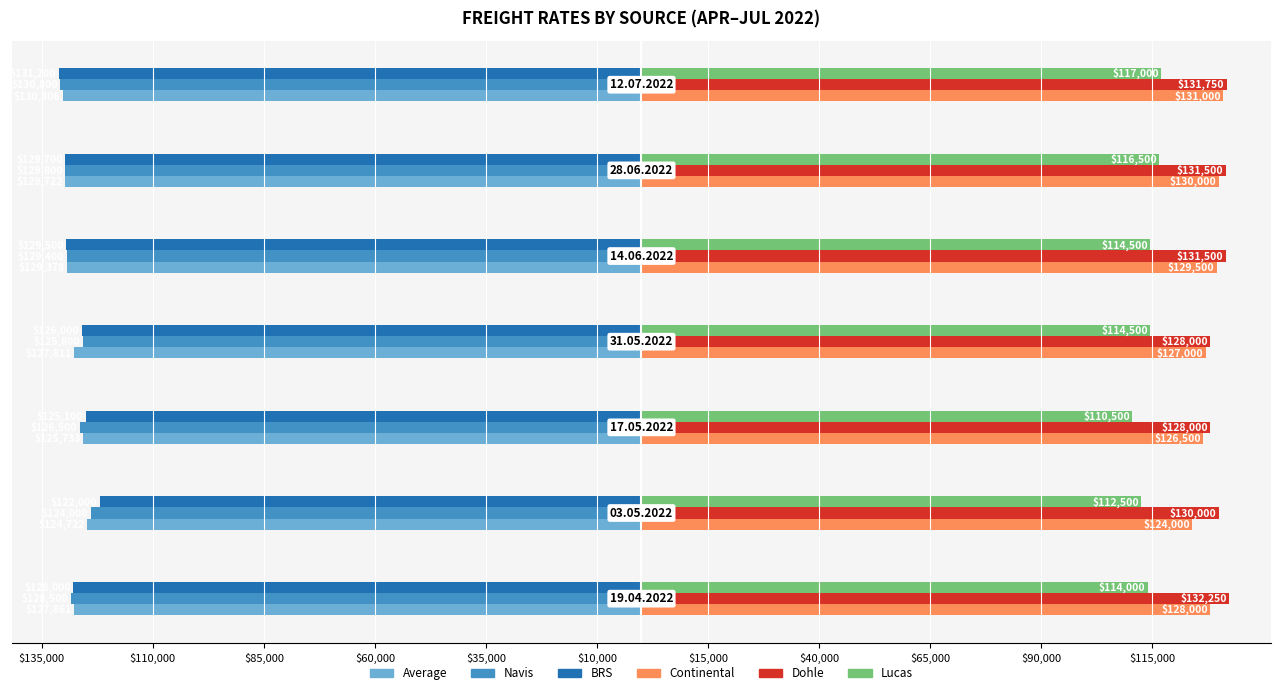

Reading left to right, what are all the values shown in this chart?

Average: -127861	-124722	-125733	-127811	-129378	-129722	-130306
Navis: -128500	-124000	-126500	-125800	-129400	-129800	-130800
BRS: -128000	-122000	-125100	-126000	-129500	-129700	-131200
Continental: 128000	124000	126500	127000	129500	130000	131000
Dohle: 132250	130000	128000	128000	131500	131500	131750
Lucas: 114000	112500	110500	114500	114500	116500	117000